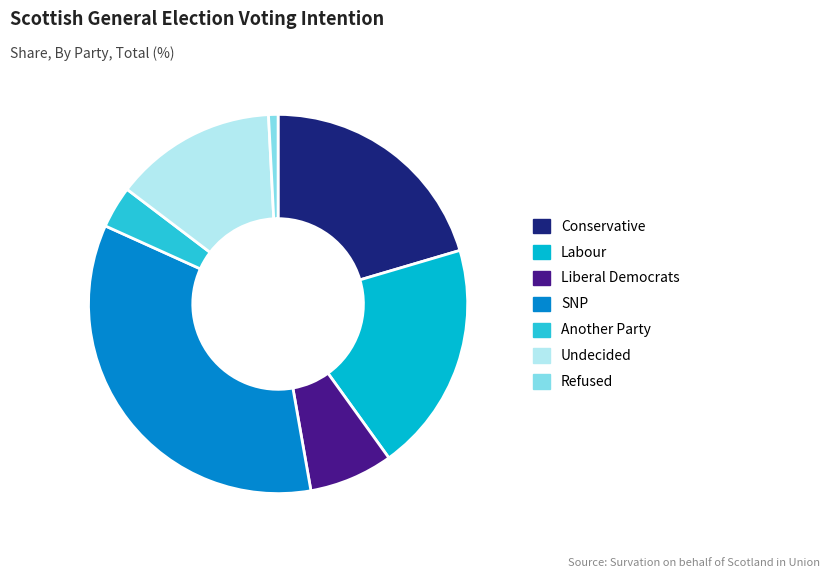

True or false: Undecided accounts for 25% of the total.

False